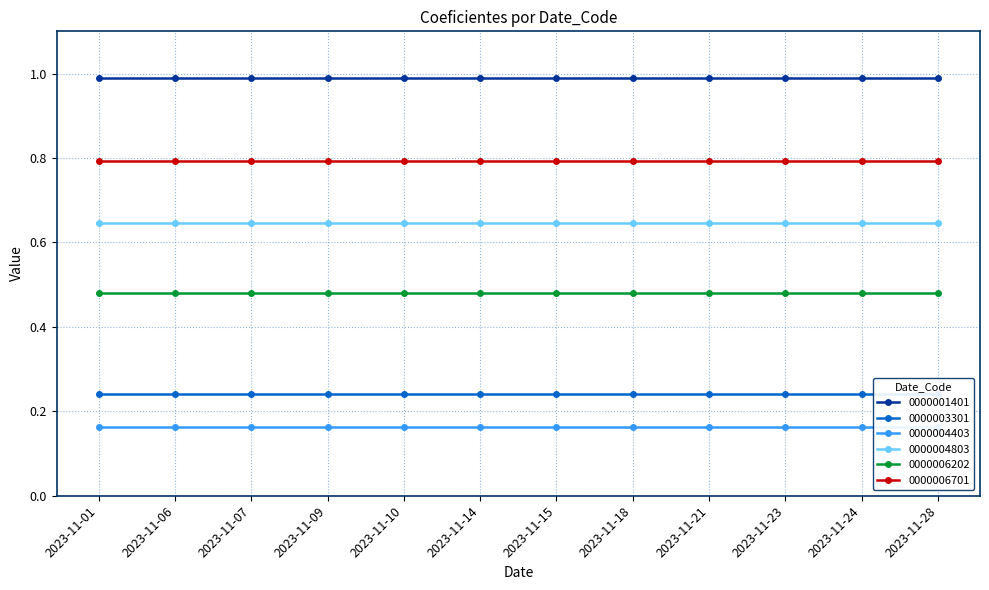

What are all the series names shown in the legend?

0000001401, 0000003301, 0000004403, 0000004803, 0000006202, 0000006701